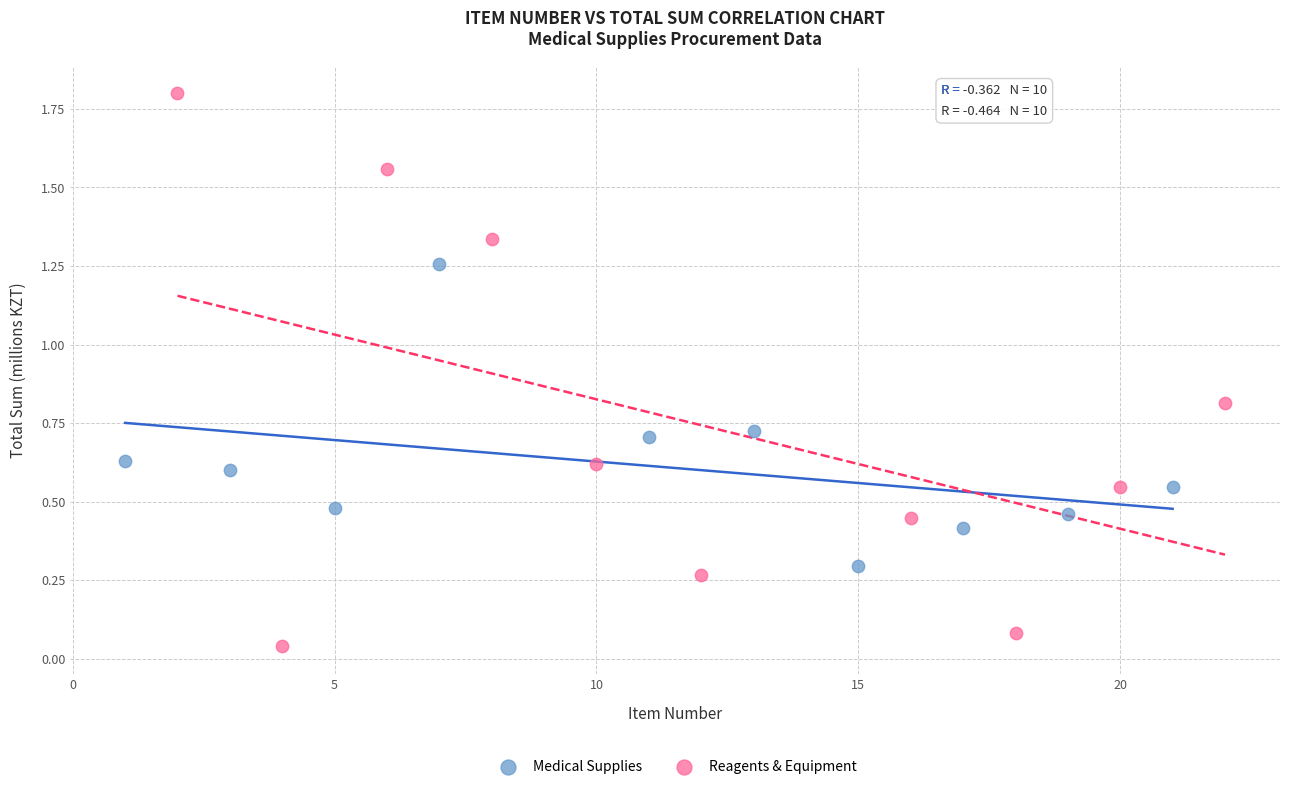

What are all the series names shown in the legend?

Medical Supplies, Reagents & Equipment